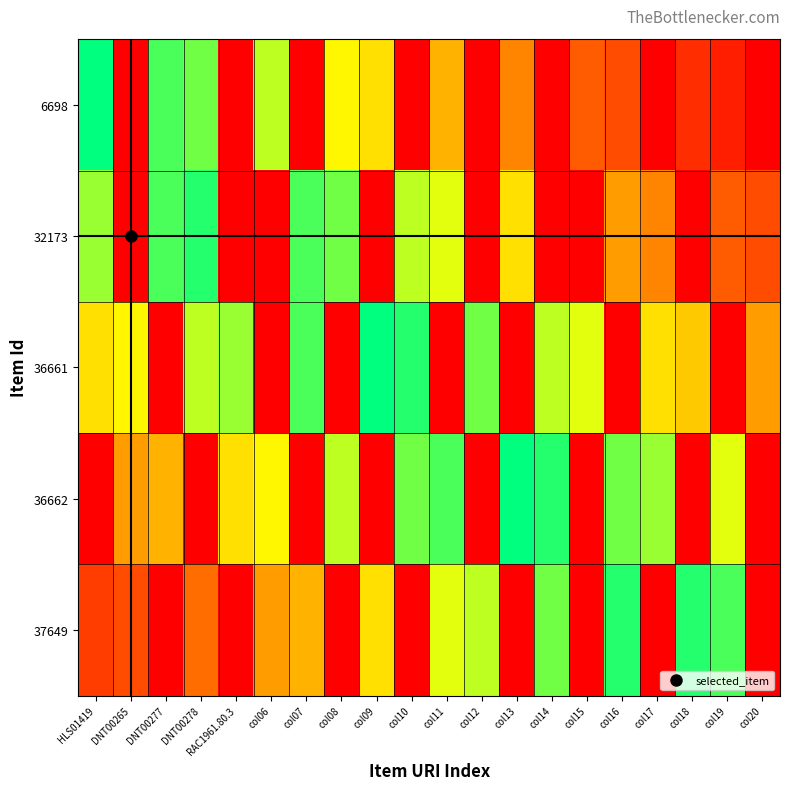

Reading left to right, extract all data points from this chart.

6698: HLS01419=1.0	DNT00265=0.0	DNT00277=0.9	DNT00278=0.8	RAC1961.80.3=0.0	col06=0.8	col07=0.0	col08=0.7	col09=0.6	col10=0.0	col11=0.5	col12=0.0	col13=0.4	col14=0.0	col15=0.3	col16=0.2	col17=0.0	col18=0.2	col19=0.1	col20=0.0
32173: HLS01419=0.8	DNT00265=0.0	DNT00277=0.9	DNT00278=0.9	RAC1961.80.3=0.0	col06=0.0	col07=0.9	col08=0.9	col09=0.0	col10=0.8	col11=0.7	col12=0.0	col13=0.6	col14=0.0	col15=0.0	col16=0.4	col17=0.4	col18=0.0	col19=0.3	col20=0.2
36661: HLS01419=0.6	DNT00265=0.6	DNT00277=0.0	DNT00278=0.8	RAC1961.80.3=0.8	col06=0.0	col07=0.9	col08=0.0	col09=1.0	col10=0.9	col11=0.0	col12=0.8	col13=0.0	col14=0.8	col15=0.7	col16=0.0	col17=0.6	col18=0.6	col19=0.0	col20=0.5
36662: HLS01419=0.0	DNT00265=0.5	DNT00277=0.5	DNT00278=0.0	RAC1961.80.3=0.6	col06=0.7	col07=0.0	col08=0.8	col09=0.0	col10=0.9	col11=0.9	col12=0.0	col13=1.0	col14=0.9	col15=0.0	col16=0.8	col17=0.8	col18=0.0	col19=0.7	col20=0.0
37649: HLS01419=0.2	DNT00265=0.2	DNT00277=0.0	DNT00278=0.3	RAC1961.80.3=0.0	col06=0.4	col07=0.5	col08=0.0	col09=0.6	col10=0.0	col11=0.7	col12=0.8	col13=0.0	col14=0.8	col15=0.0	col16=0.9	col17=0.0	col18=1.0	col19=0.9	col20=0.0